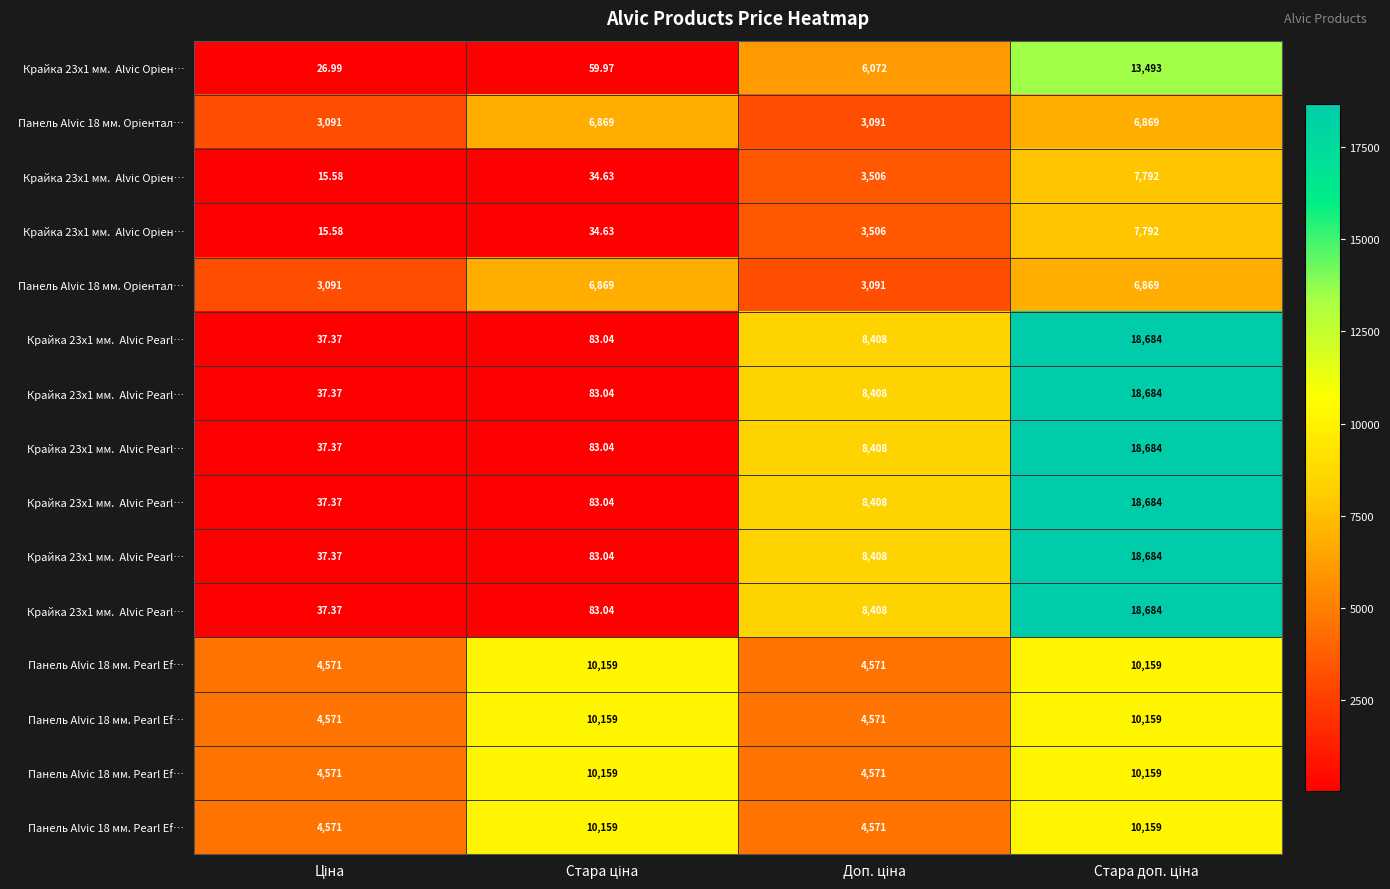

What is the total value across all series at Доп. ціна?

87998.0